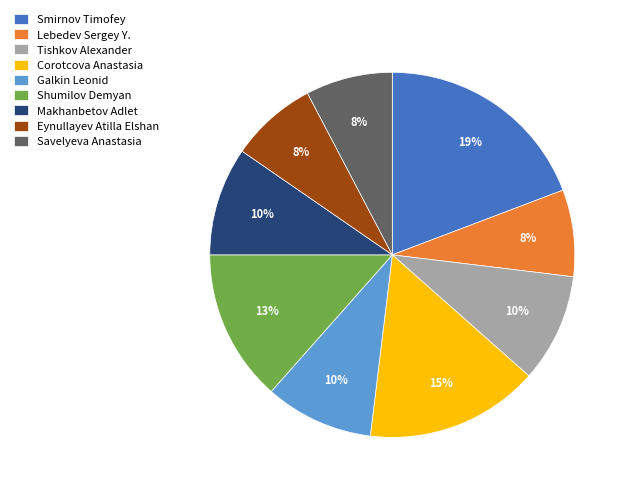

Which has a higher value, Smirnov Timofey or Makhanbetov Adlet?

Smirnov Timofey